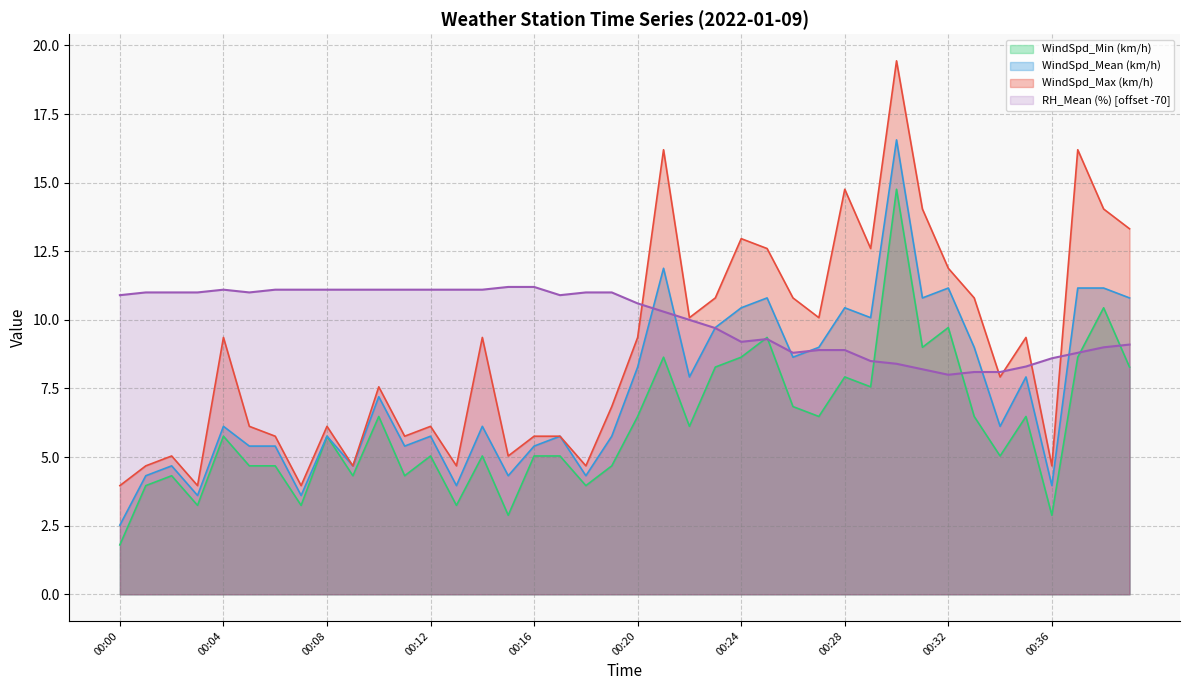

What value does the RH_Mean (%) series have at 00:03?

11.0